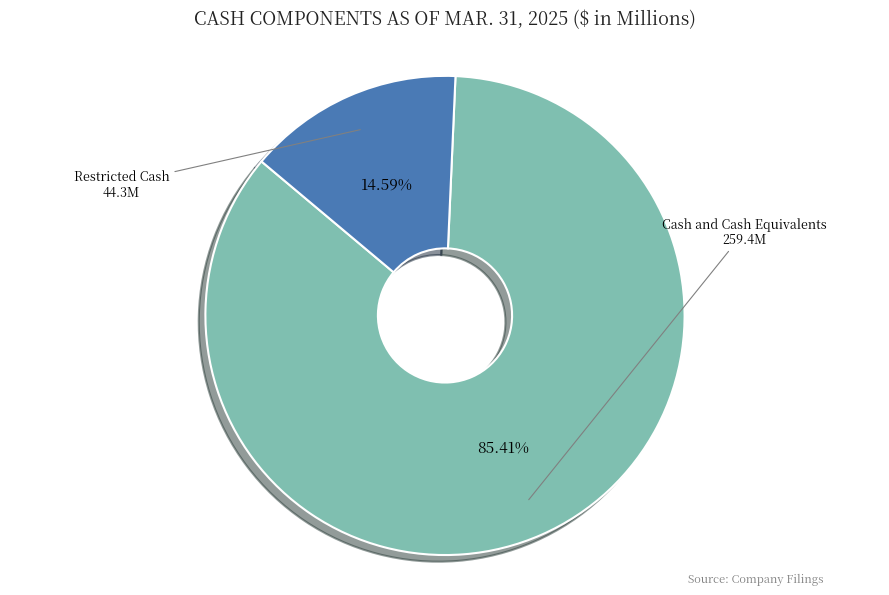

Is there a majority slice in this chart?

Yes